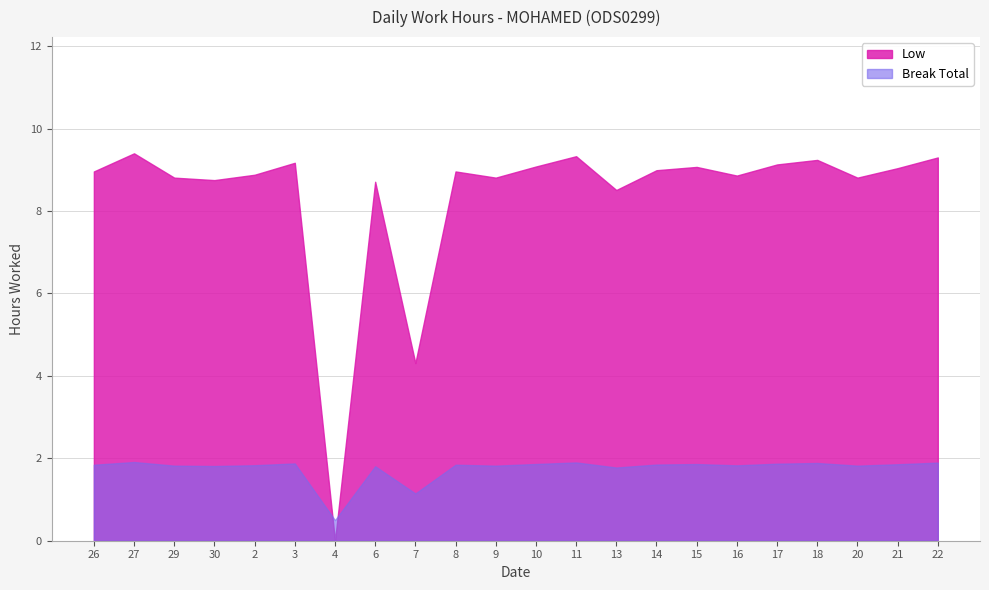

Which series has the largest range (max minus min)?

Low